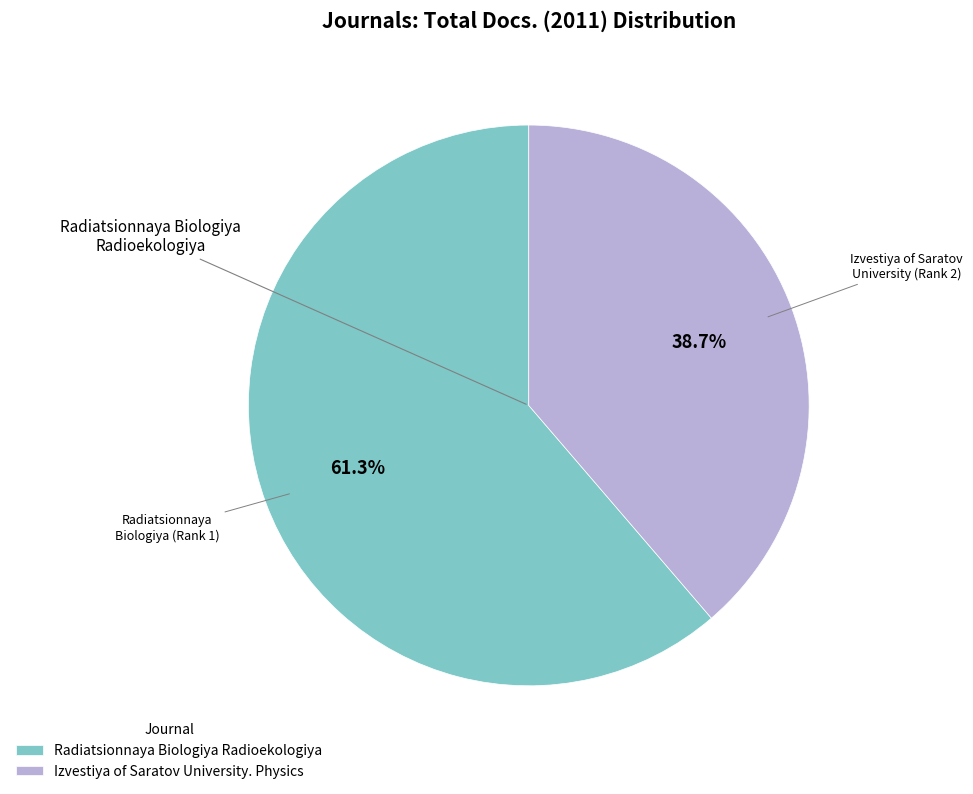

What is the smallest slice in the pie chart?

Izvestiya of Saratov University. Physics